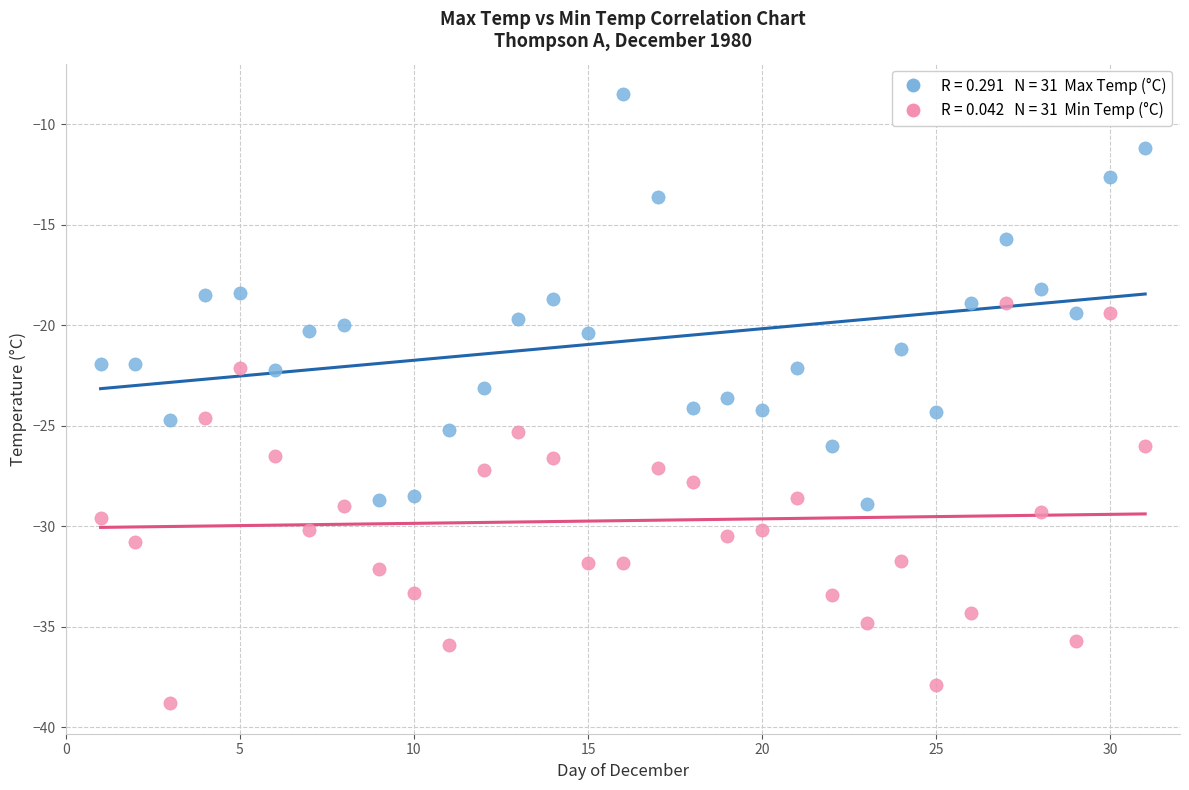

Across all data points, what is the range of X values (max minus min)?

30.0